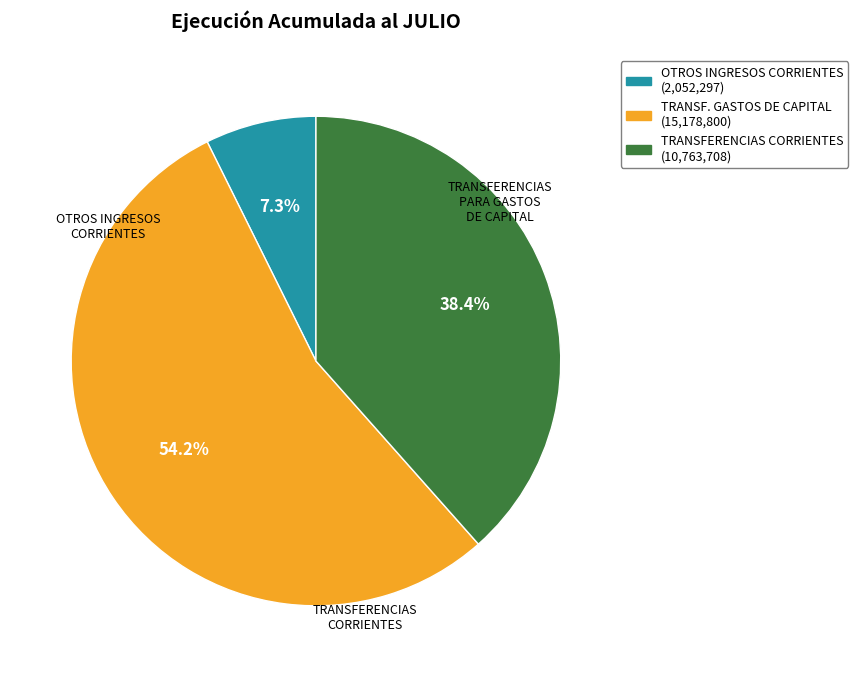

Is there a majority slice in this chart?

Yes